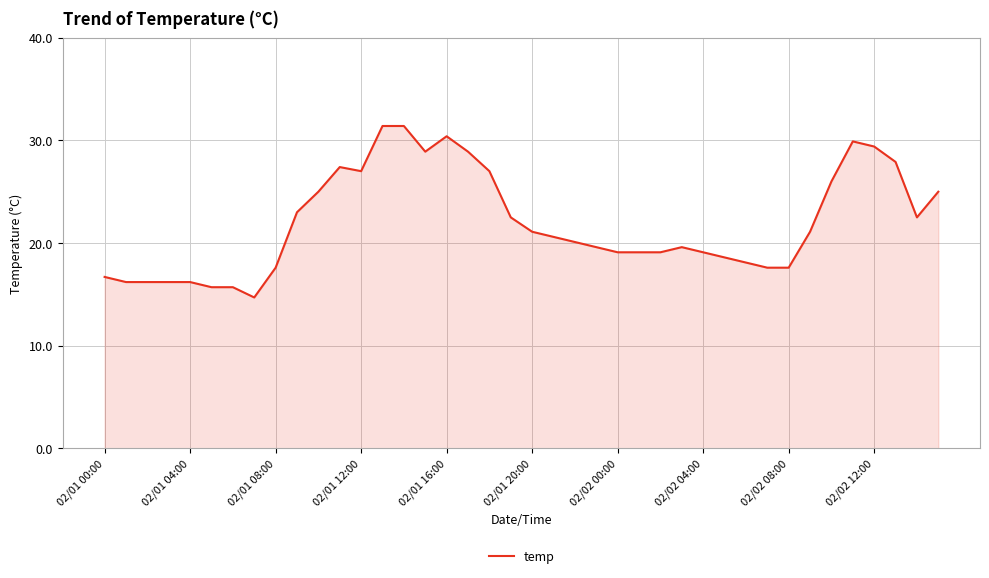

What is the minimum value shown in the chart?

14.7